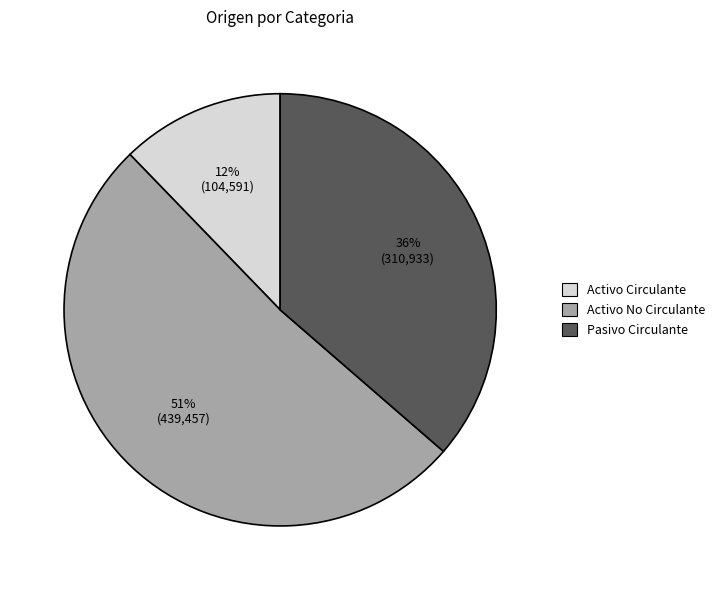

Count the number of slices in the pie.

3